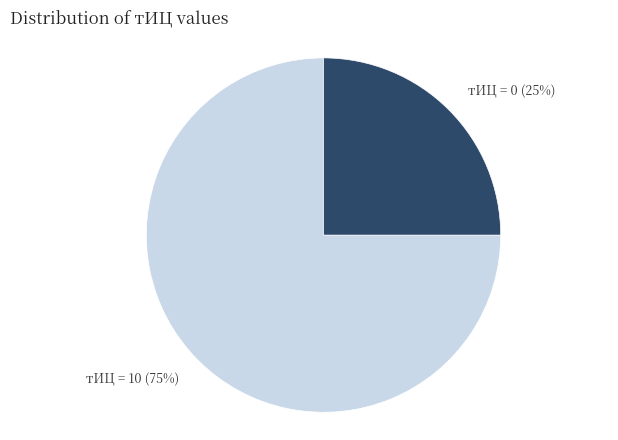

To the nearest percent, what is the average slice percentage?

50%